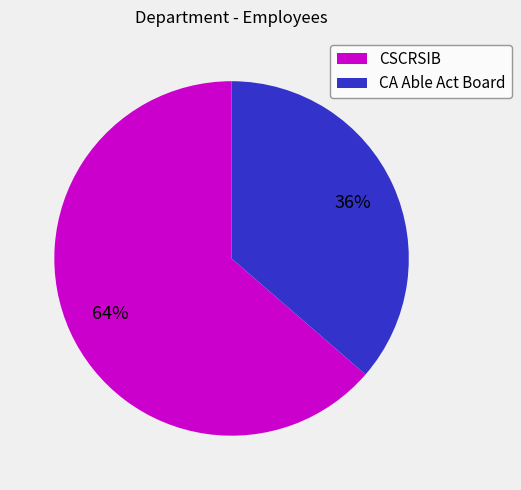

Is it true that CSCRSIB is 55% of the pie?

False